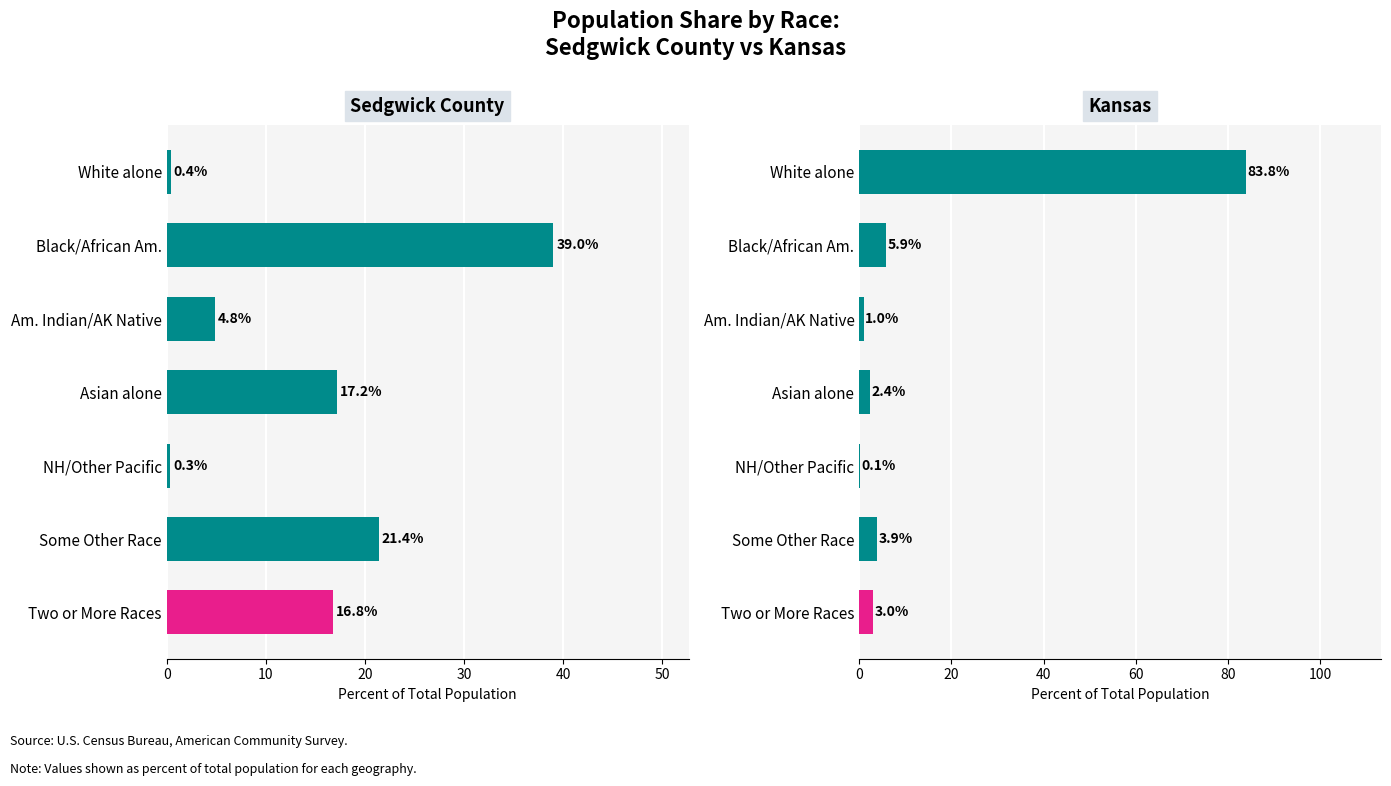

What is the maximum value shown in the chart?

83.8